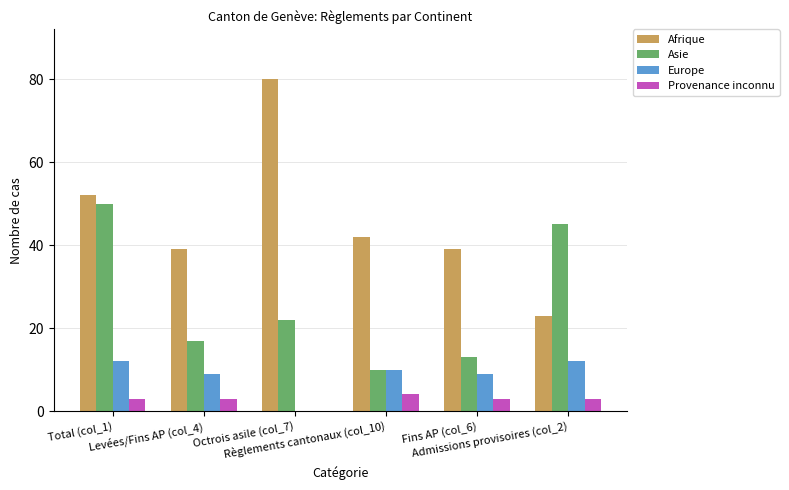

What is the total value across all series at Total (col_1)?

117